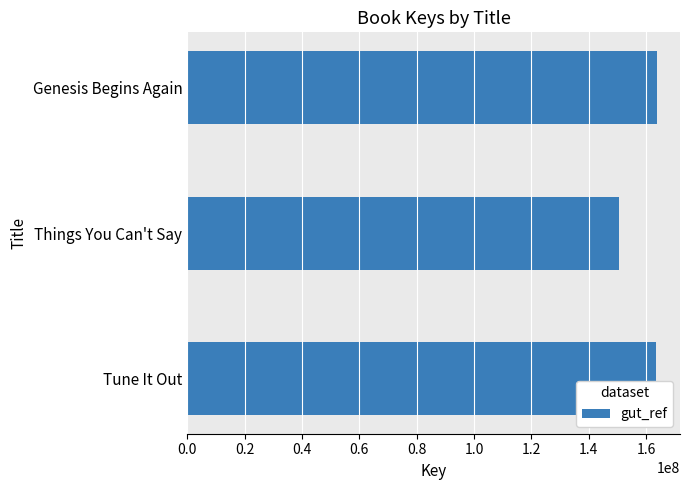

Between Things You Can't Say and Genesis Begins Again, which is larger?

Genesis Begins Again